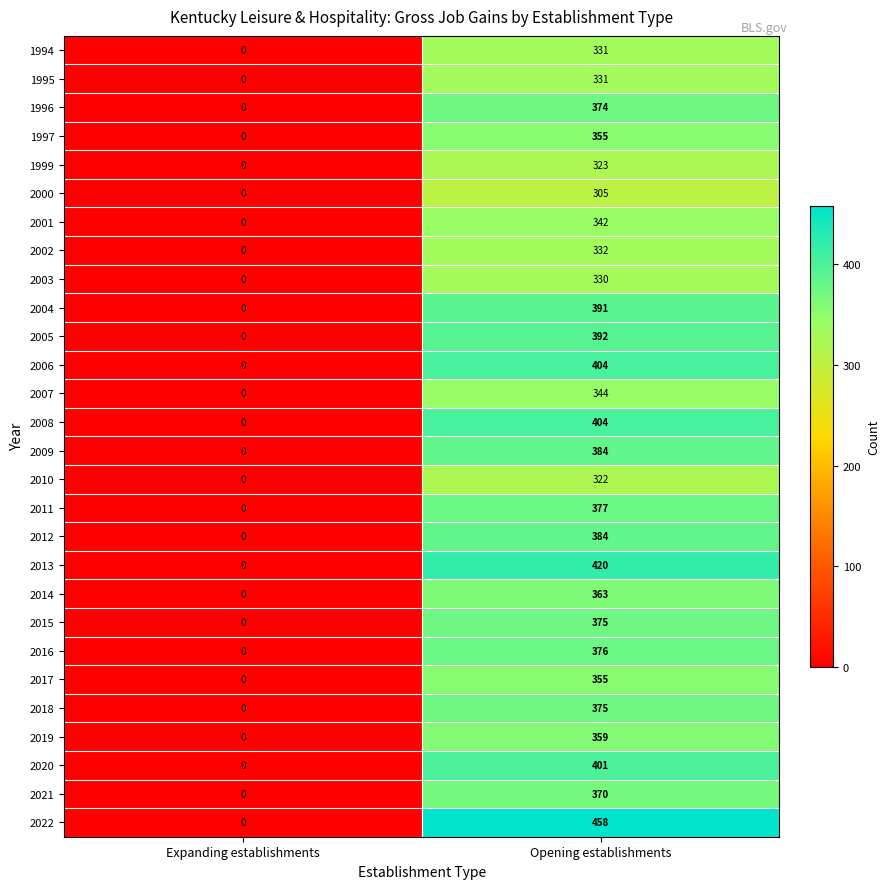

What is the difference between the 2010 values at Opening establishments and Expanding establishments?

322